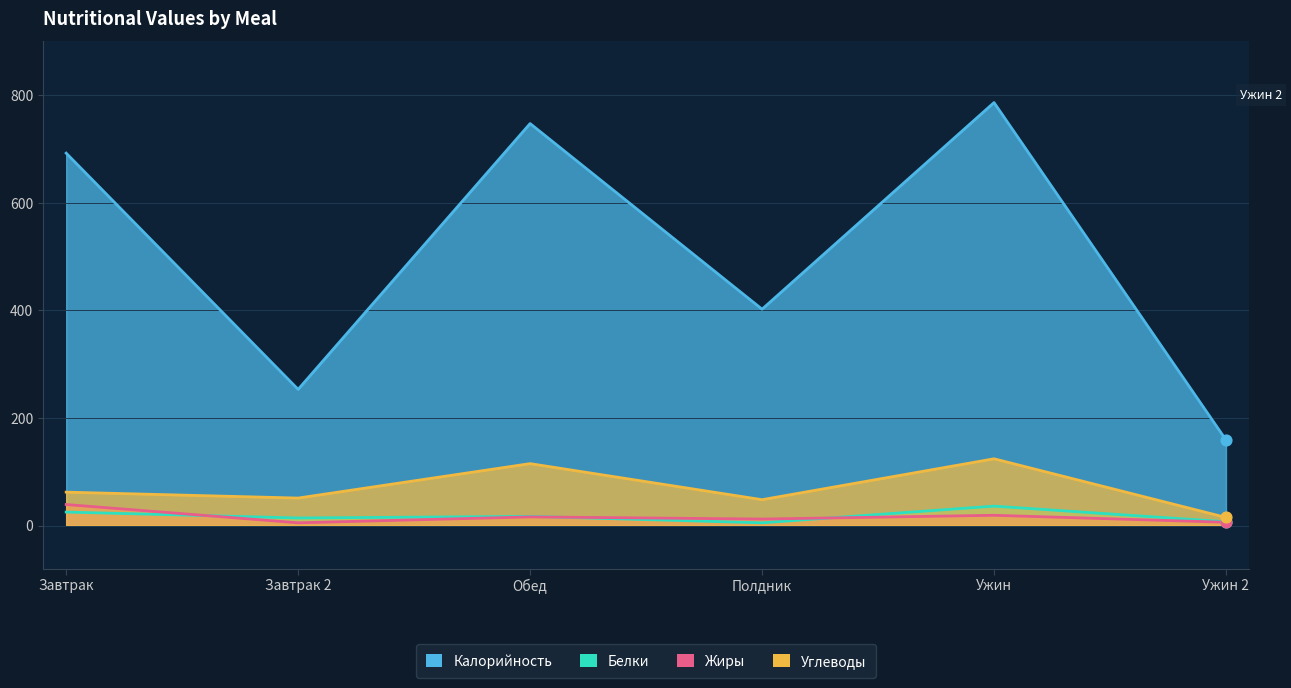

What are all the series names shown in the legend?

Калорийность, Белки, Жиры, Углеводы